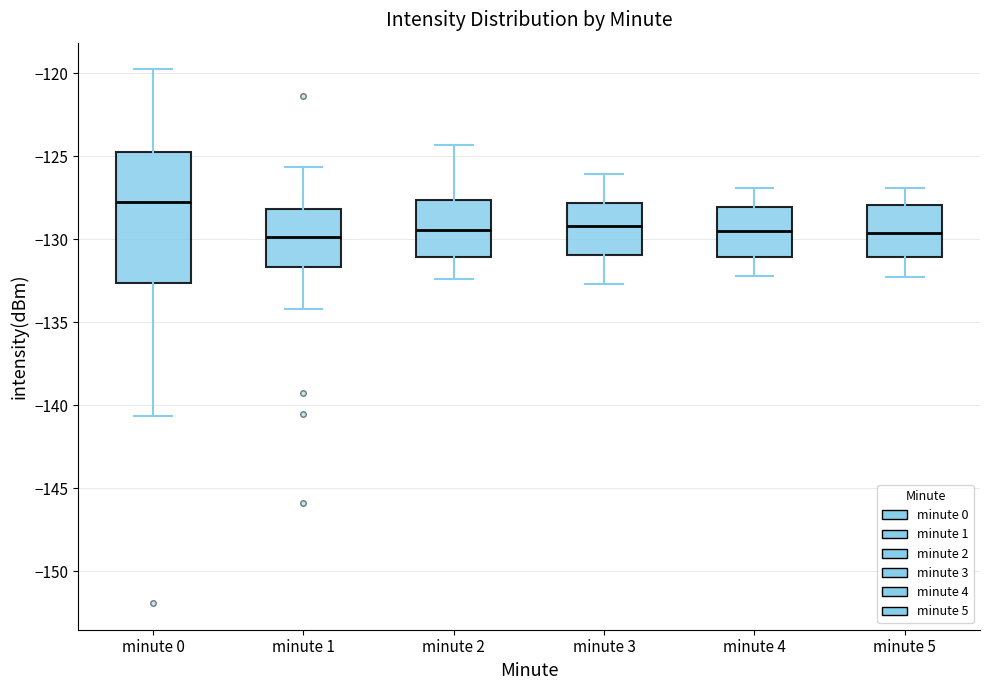

Where does the lower whisker of the box for minute 3 end on the y-axis? The values are not printed on the chart, so give them approximately, as read against the axis.

-132.5